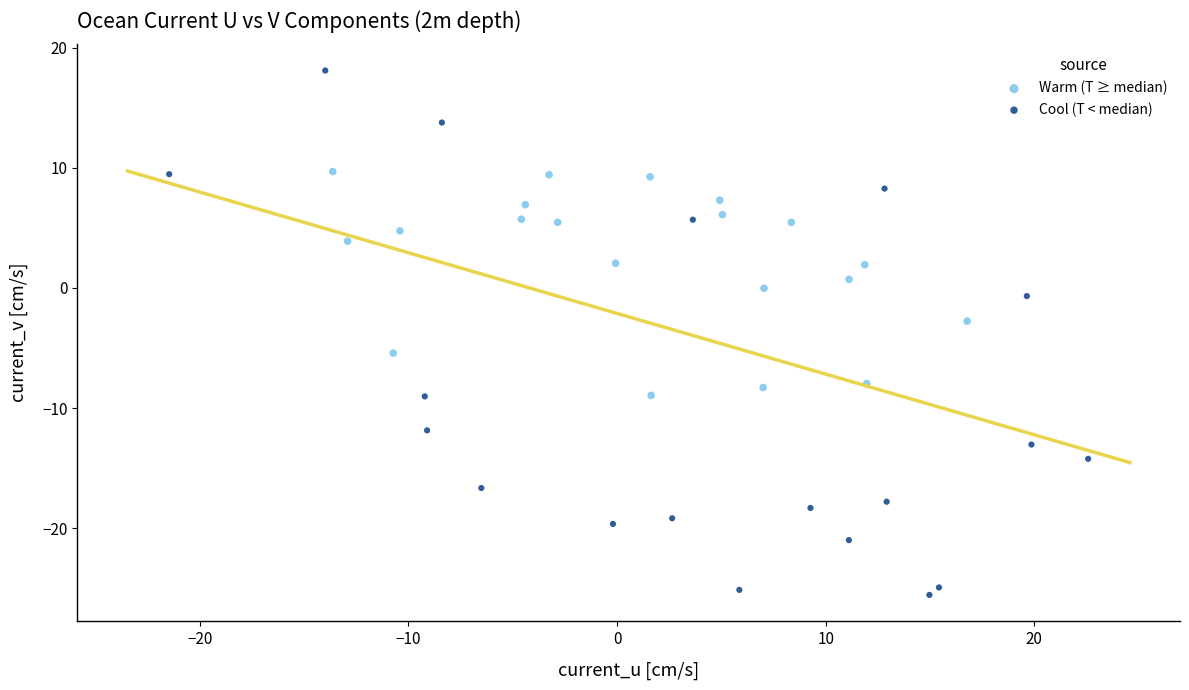

Which series contains the highest Y value?

Cool (T < median)